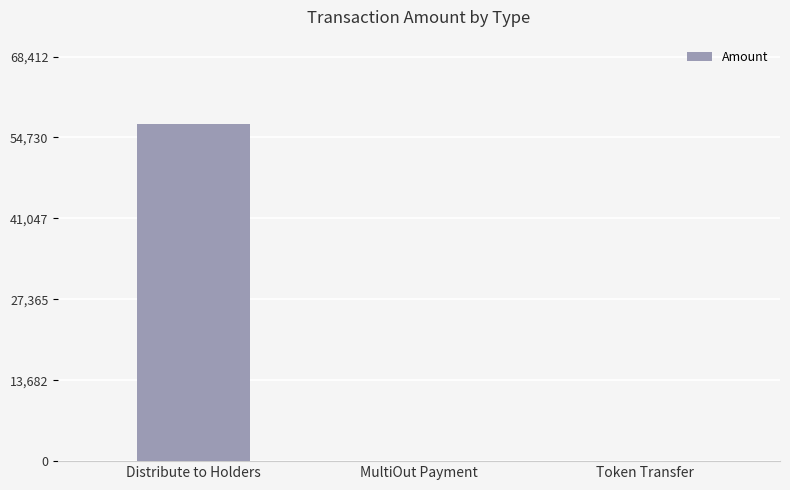

Which category has the highest value across all series?

Distribute to Holders